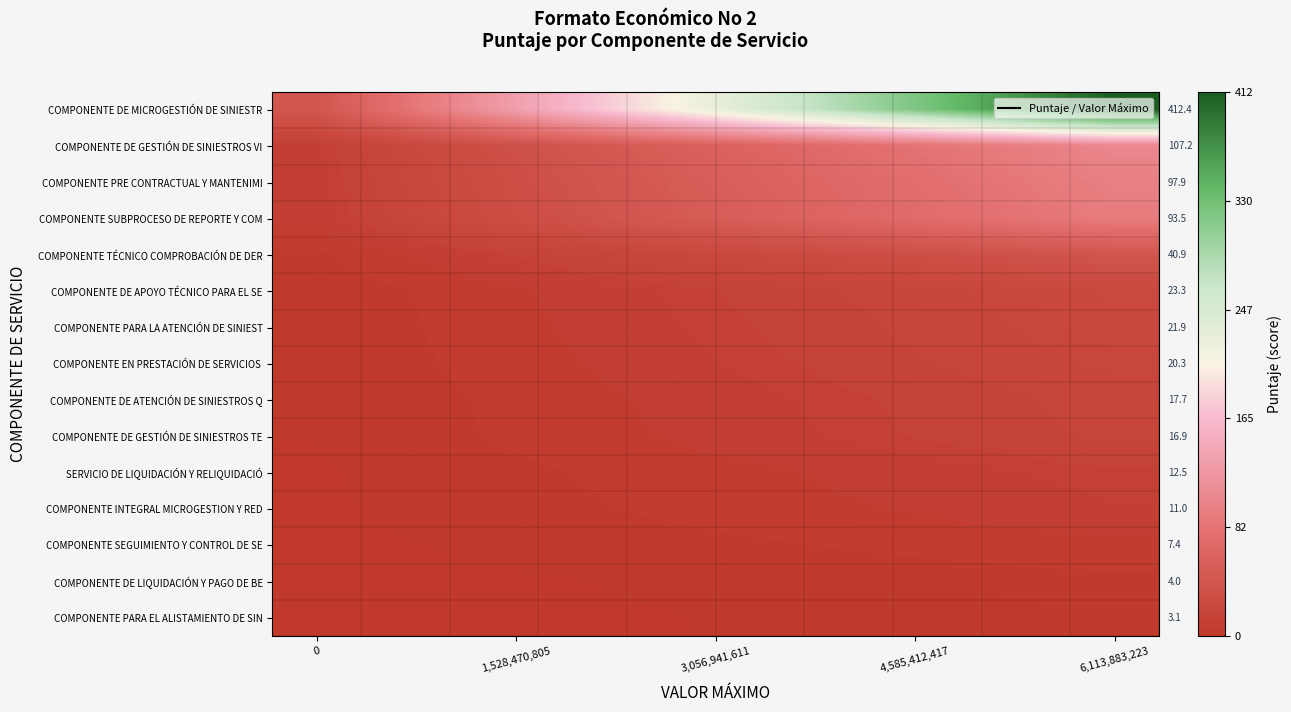

What is the total value across all series at 5?

1.3